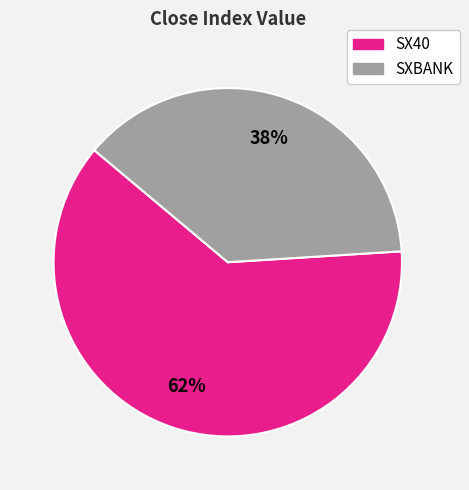

Which has a higher value, SXBANK or SX40?

SX40